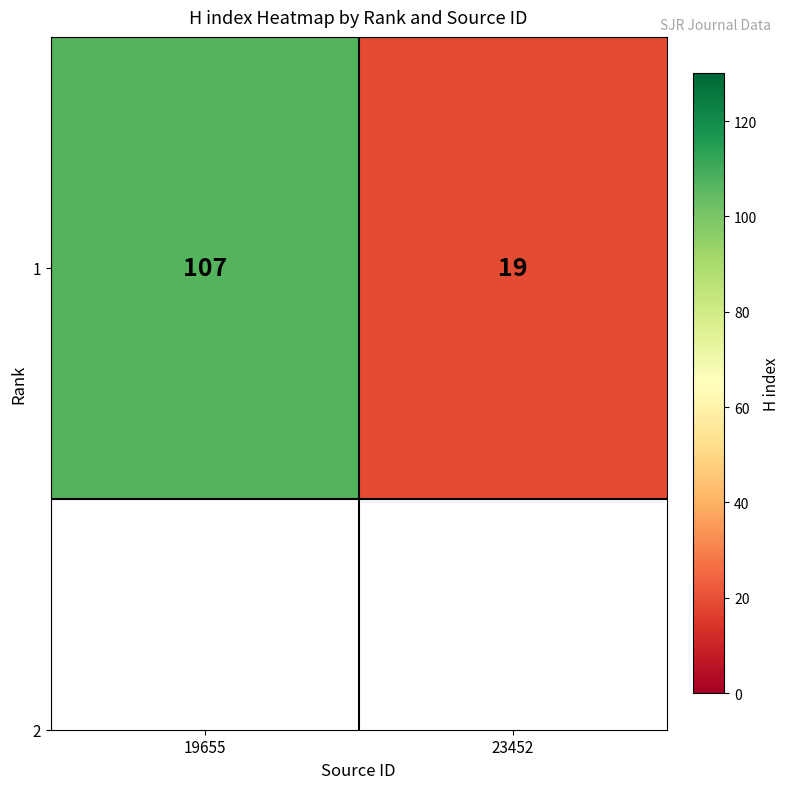

What is the minimum value shown in the chart?

19